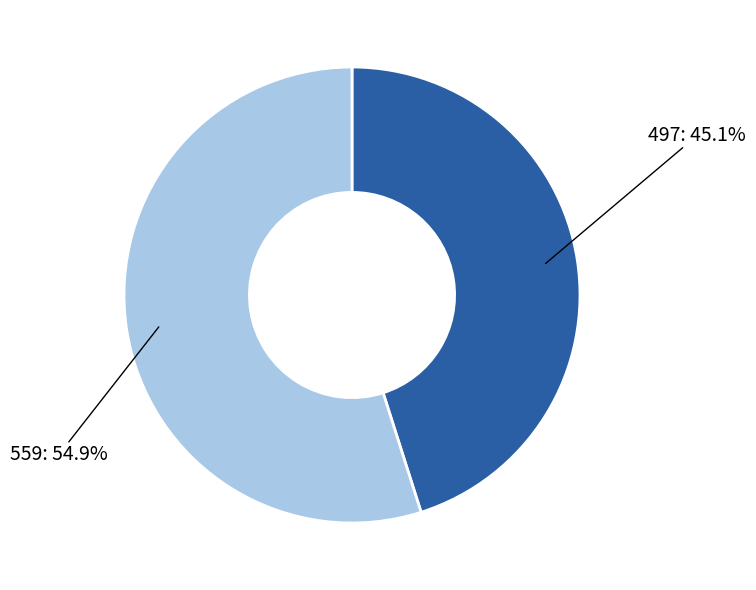

Does any single category account for the majority?

Yes